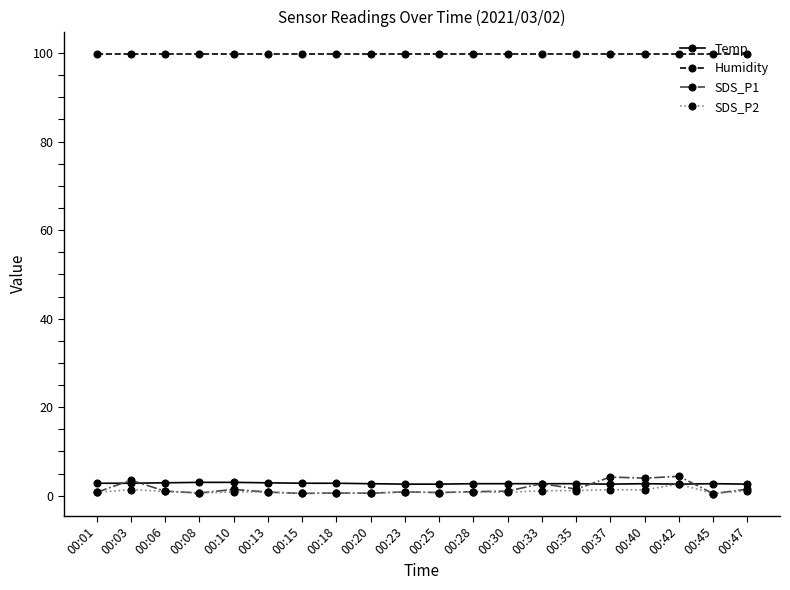

Which series has the largest range (max minus min)?

SDS_P1